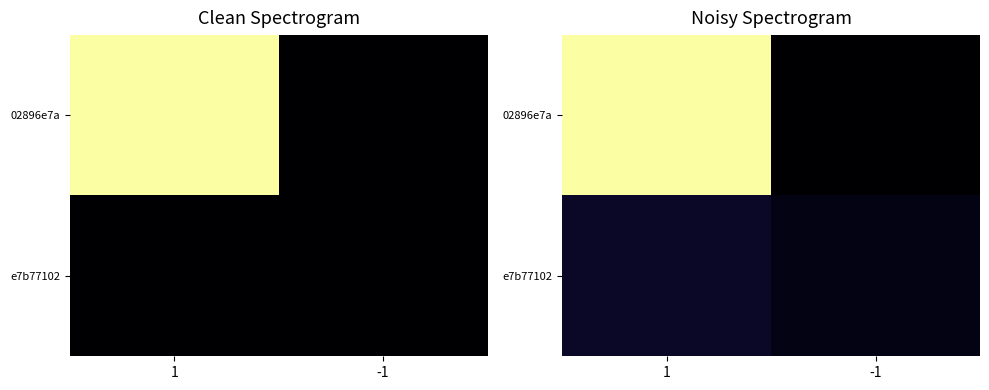

At which label does 02896e7a reach its minimum?

-1